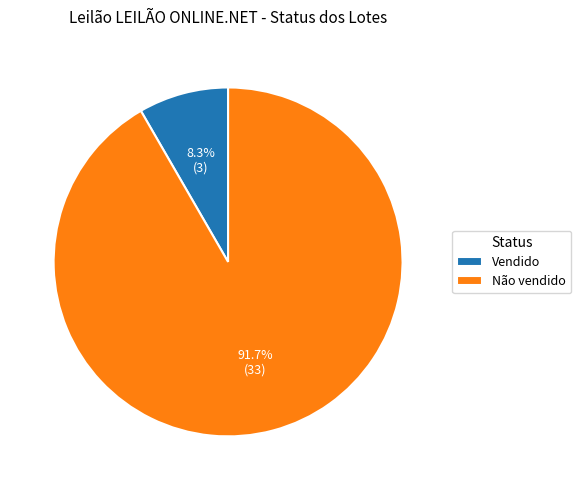

Is it true that Não vendido is 80% of the pie?

False